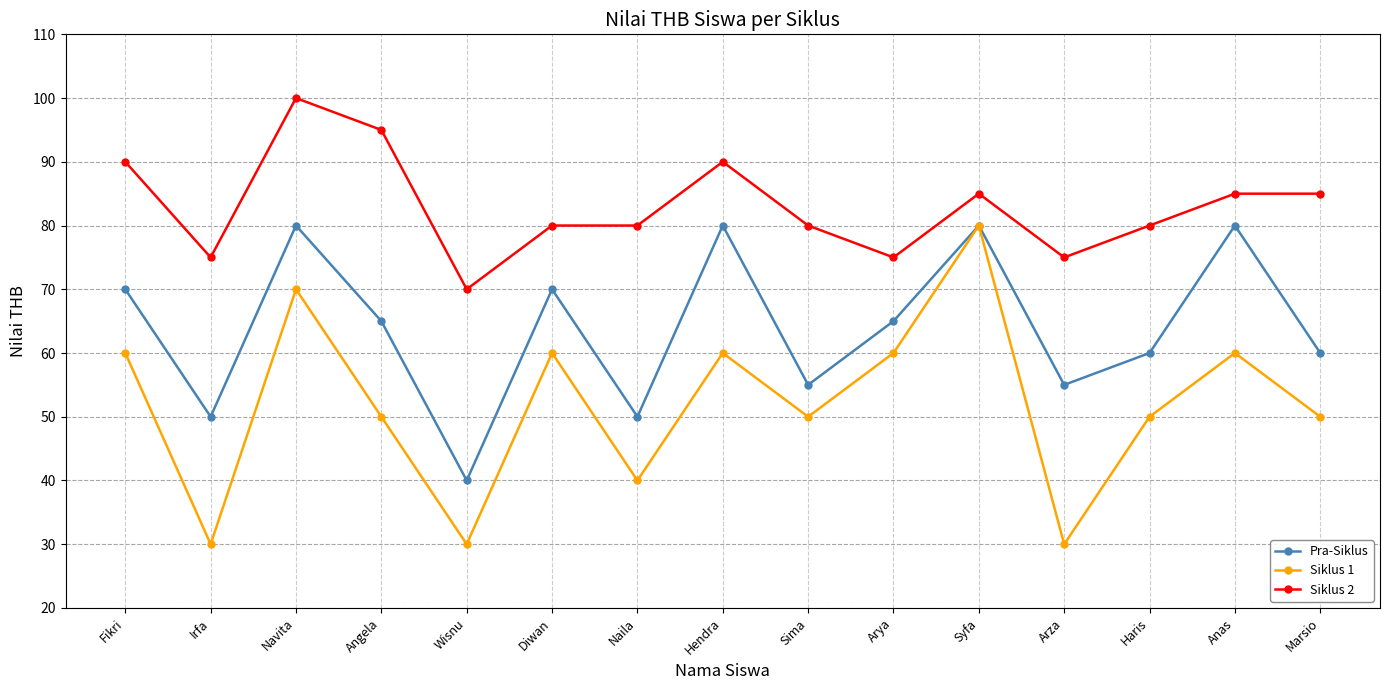

In Pra-Siklus, how many points are lower than both neighbors (excluding endpoints)?

5